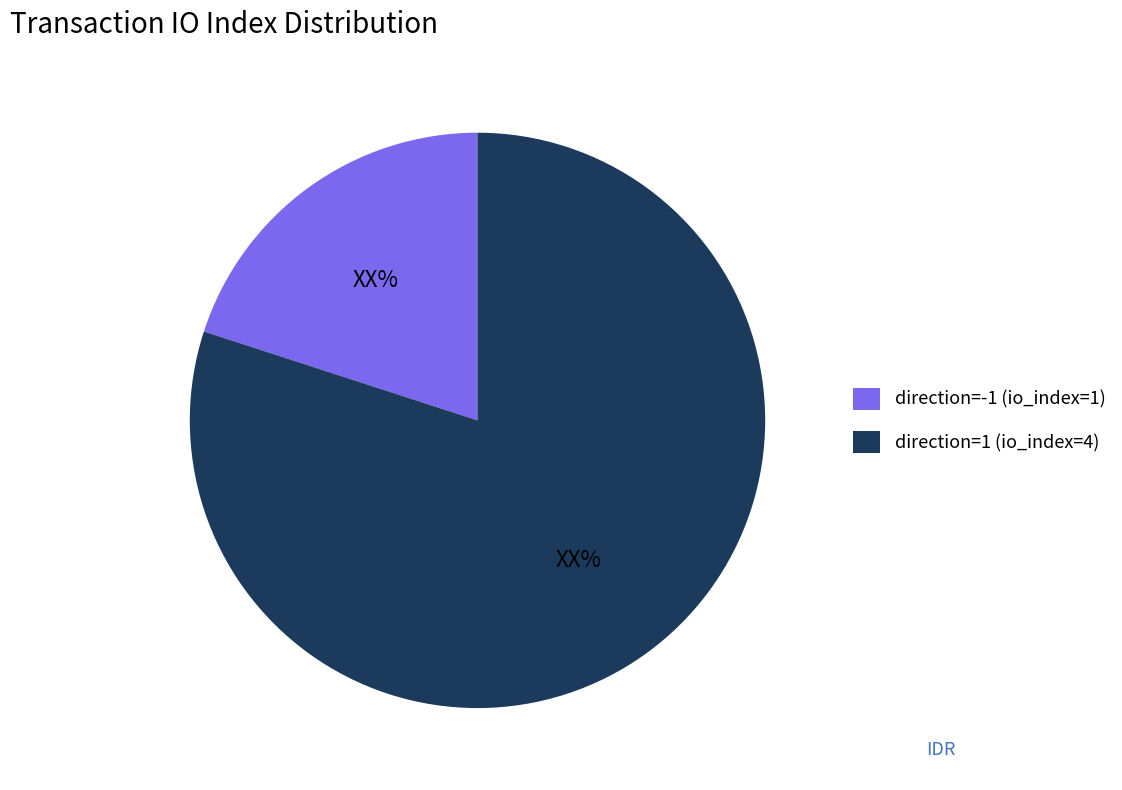

Rank the categories by value from lowest to highest.

direction=-1 (io_index=1), direction=1 (io_index=4)